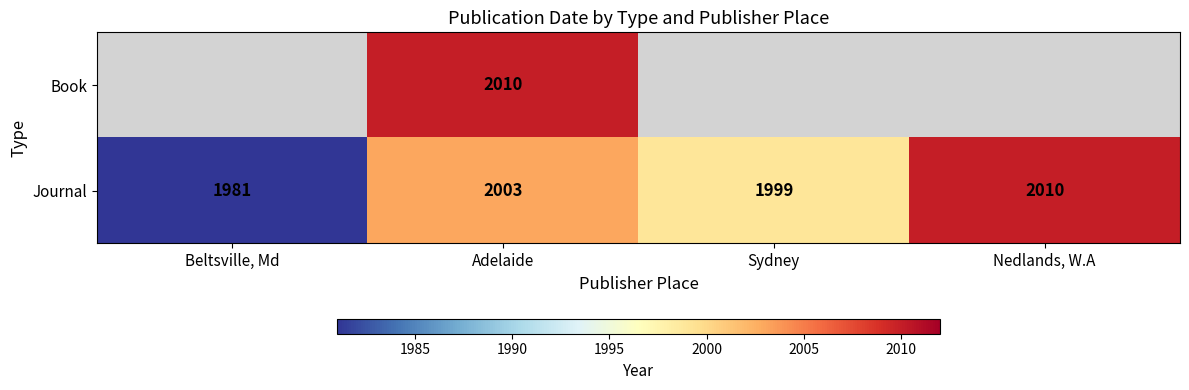

What is the difference between the maximum and minimum values in the Journal series?

29